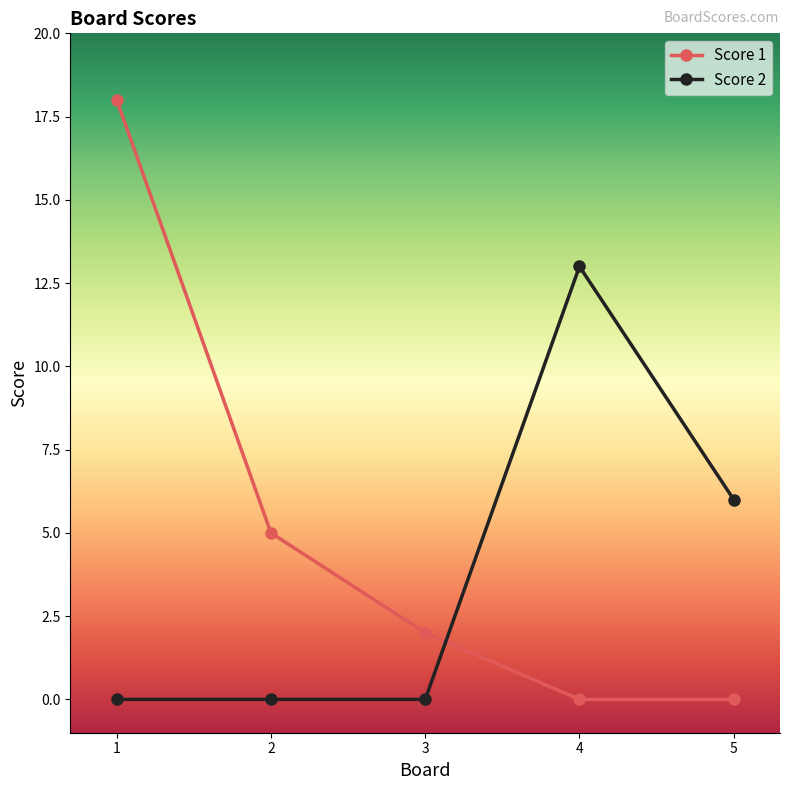

What are all the series names shown in the legend?

Score 1, Score 2